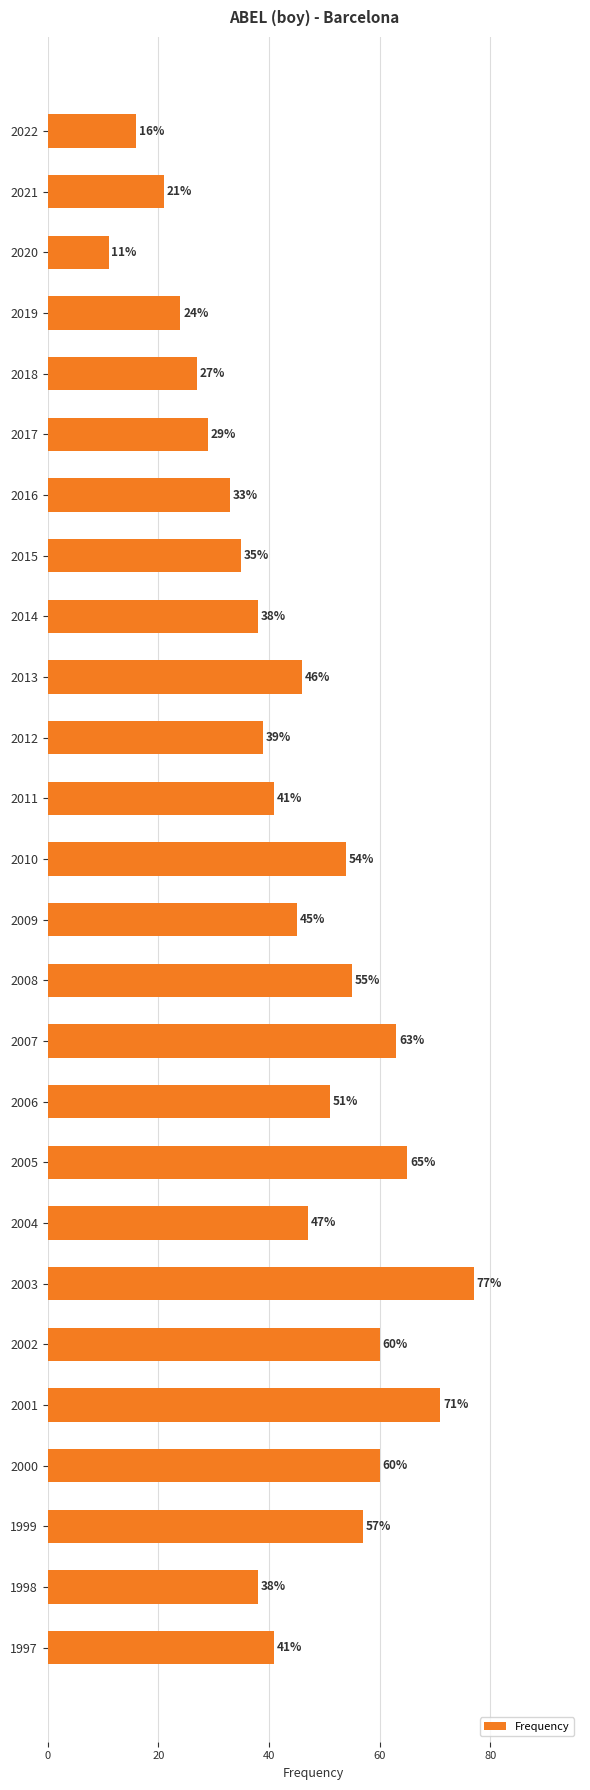

At which category does the chart reach its minimum across all series?

2020